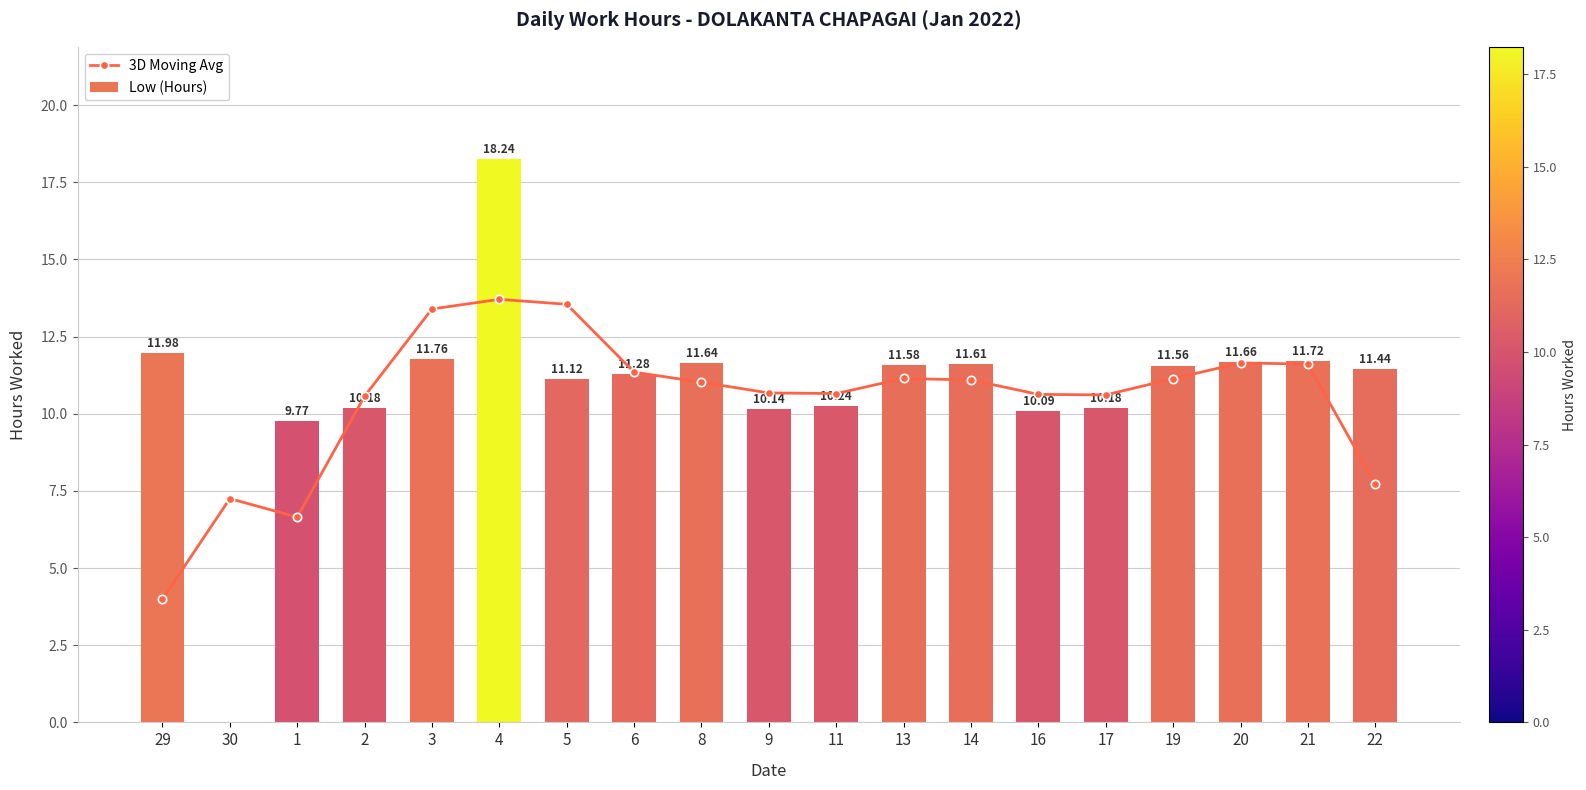

At which label is Low (Hours) closest to 9?

1